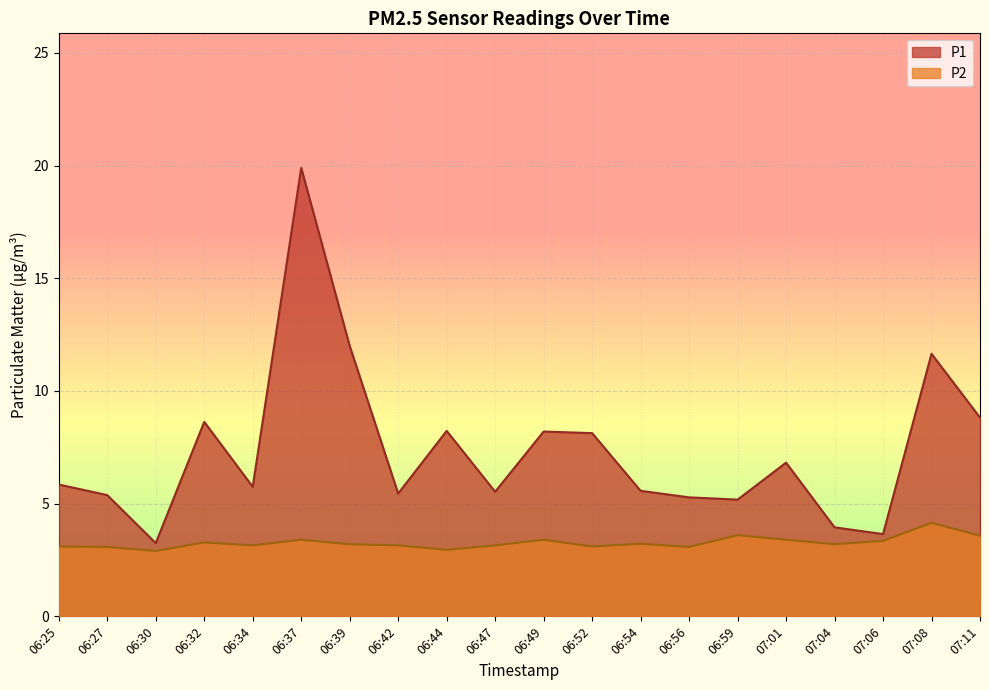

What is the sum of all P1 values?

147.2